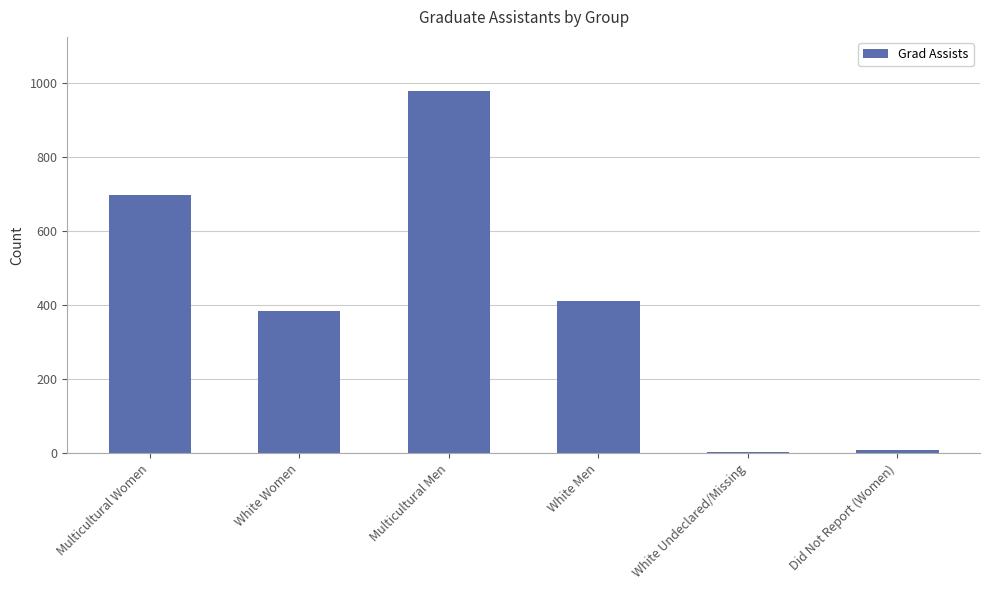

Reading right to left, extract all data points from this chart.

9	3	412	979	386	699